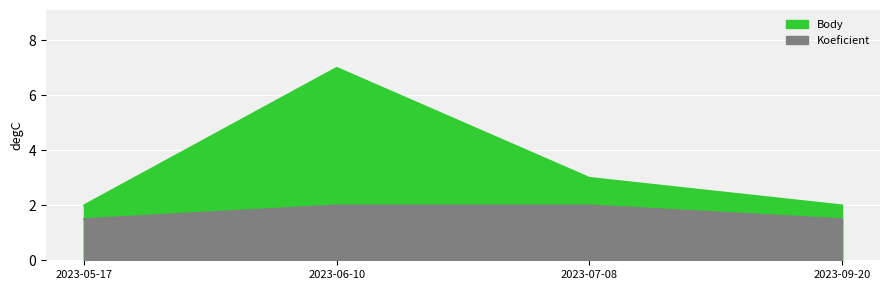

Which series changed the most between 2023-05-17 and 2023-06-10?

Body